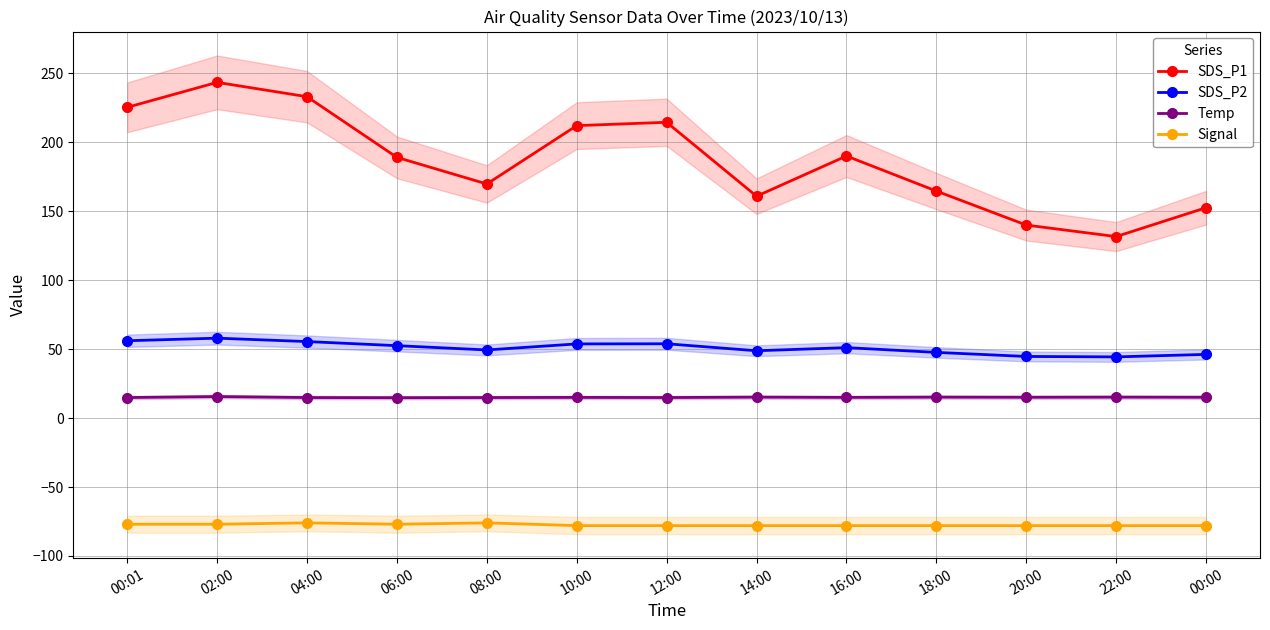

What is the sum of all Signal values?

-1007.0